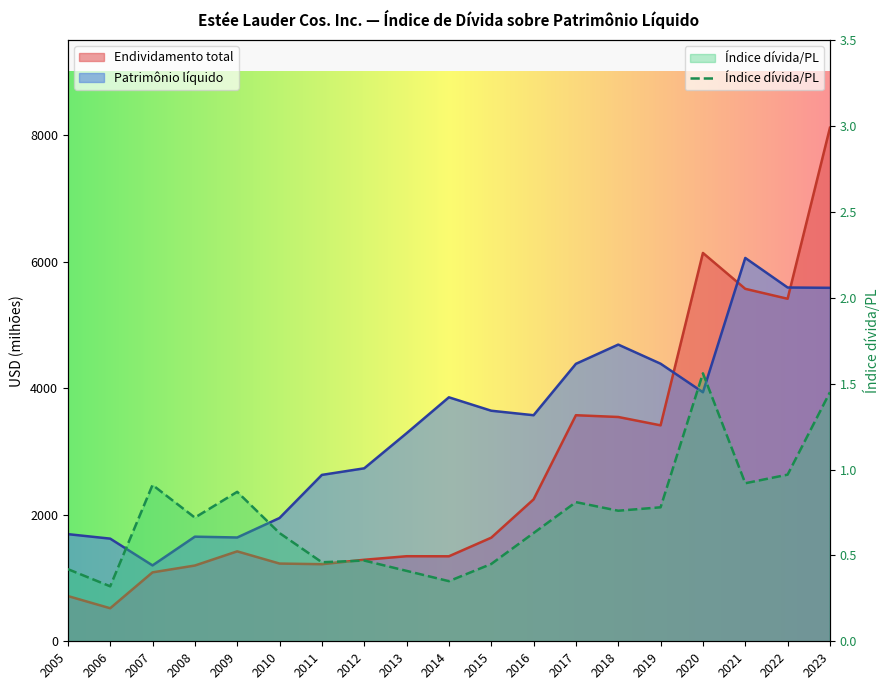

What is the spread (max minus min) of values at 2017?

4383.2